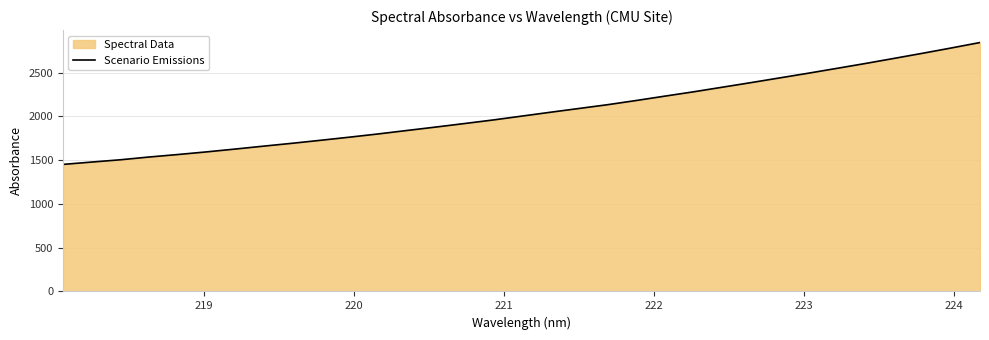

What is the minimum value shown in the chart?

1450.8